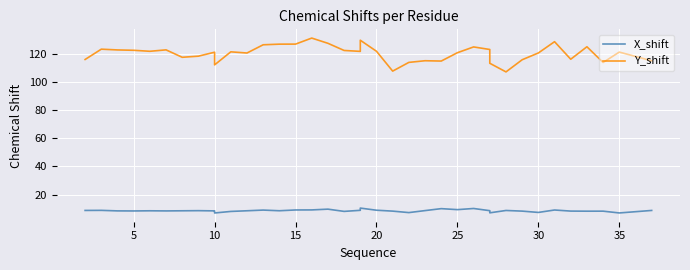

List the series in order of their overall mean, lowest first.

X_shift, Y_shift